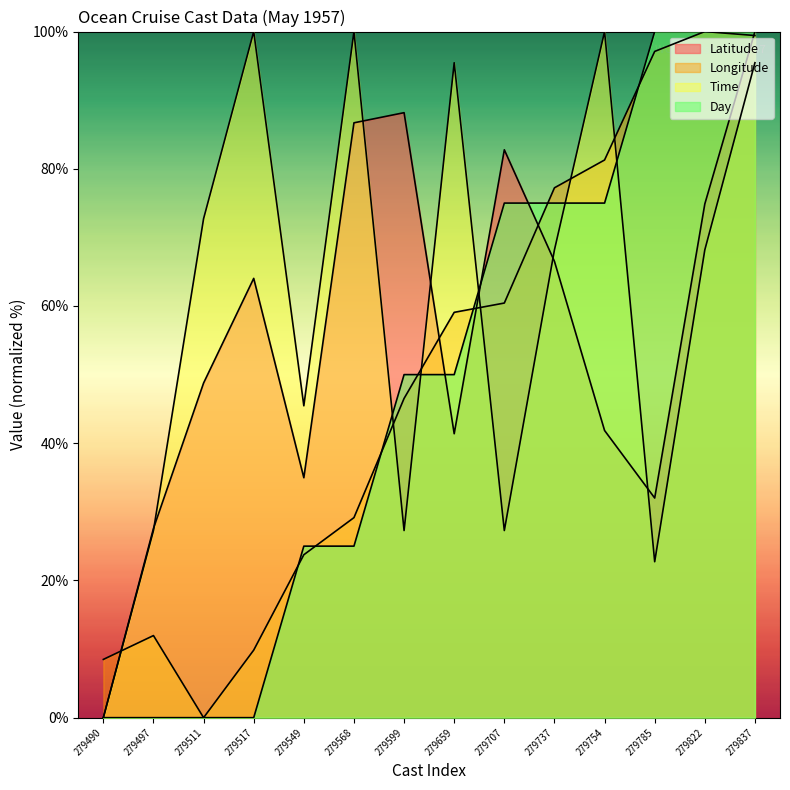

Rank the series at 279511 from lowest to highest value.

Longitude, Day, Latitude, Time